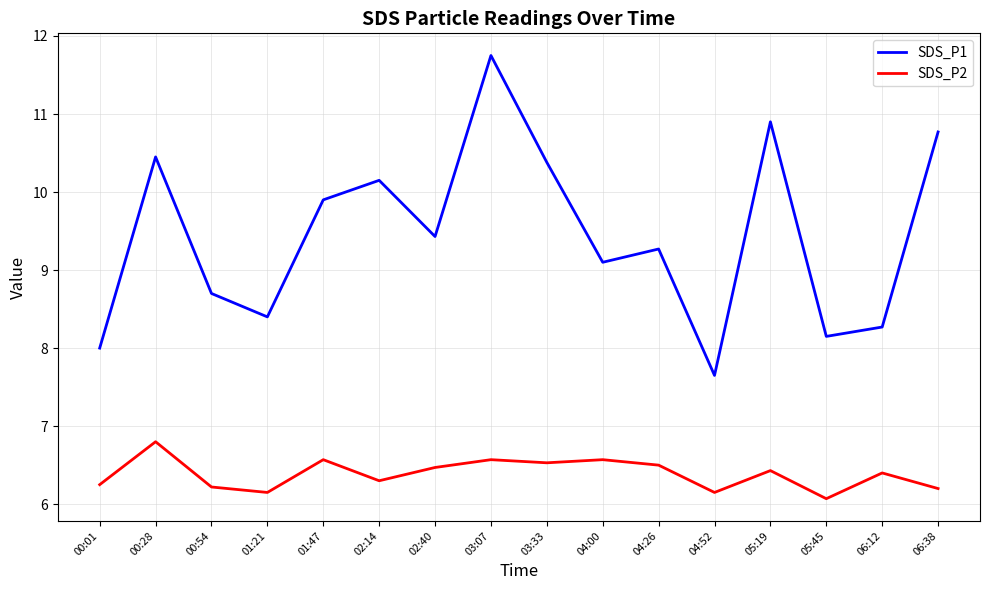

At which category does the chart reach its peak across all series?

03:07